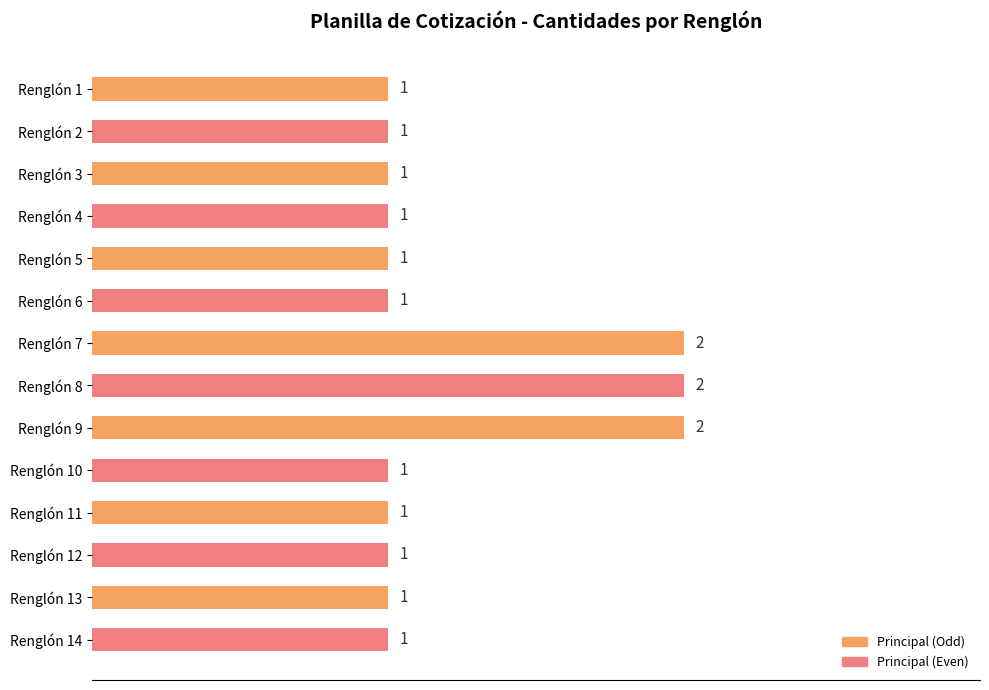

What is the value of the 9th bar from the top?

2